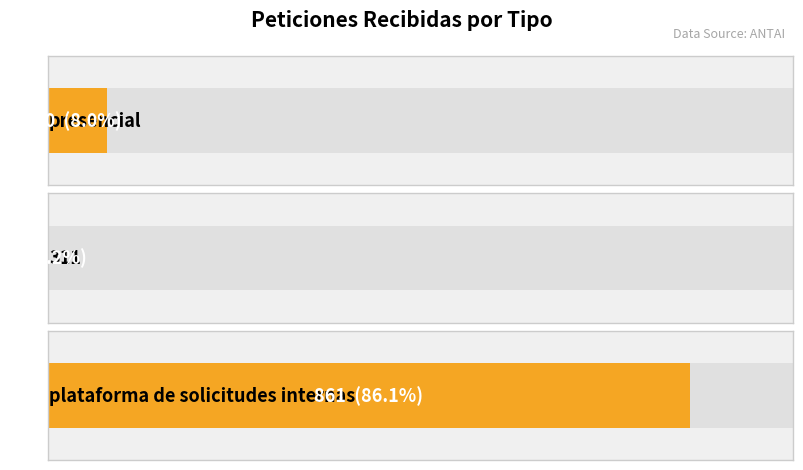

Where is the data nearest to the value 431?

presencial